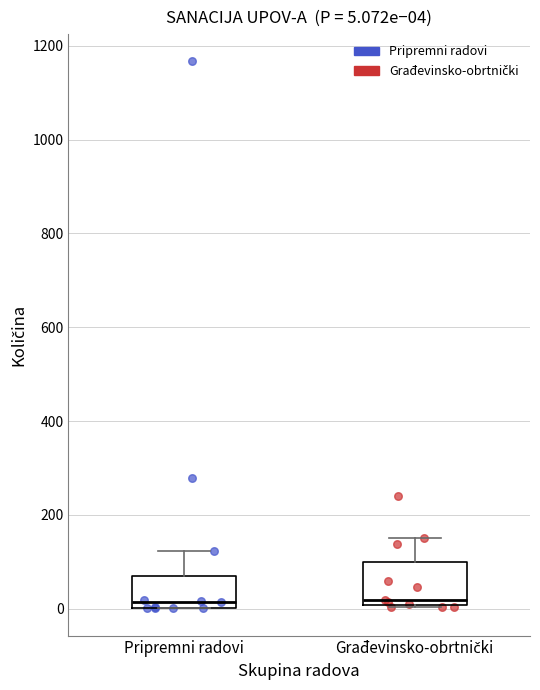

Which box is the tallest, from its lower edge to its upper edge?

Građevinsko-obrtnički